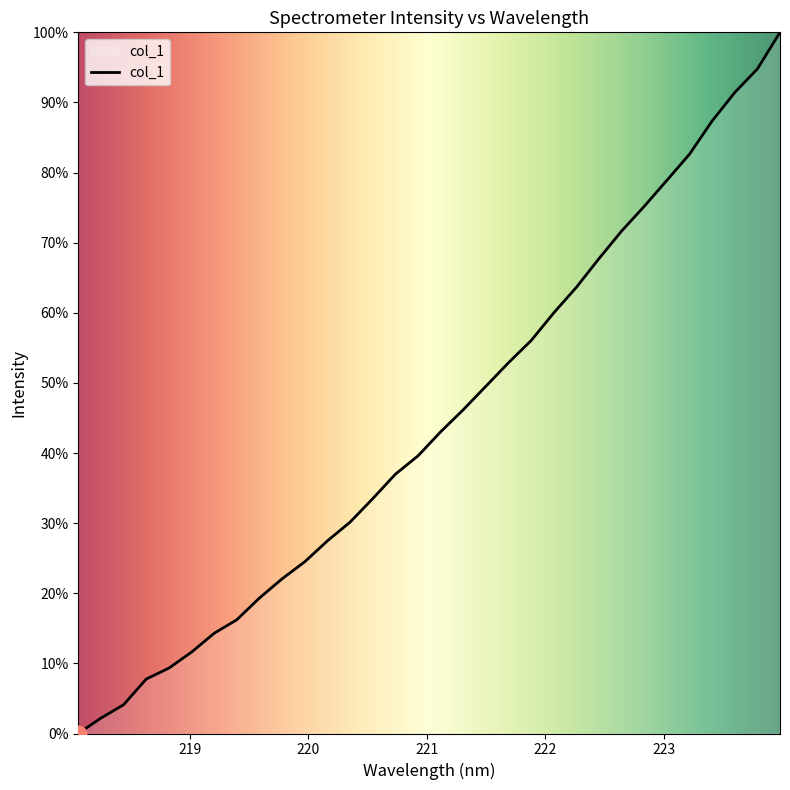

Is this an area chart (filled region under the line)?

Yes